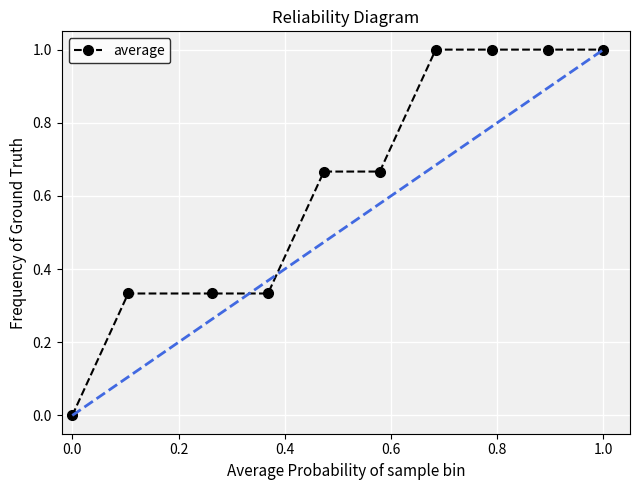

What is the average value?

0.6